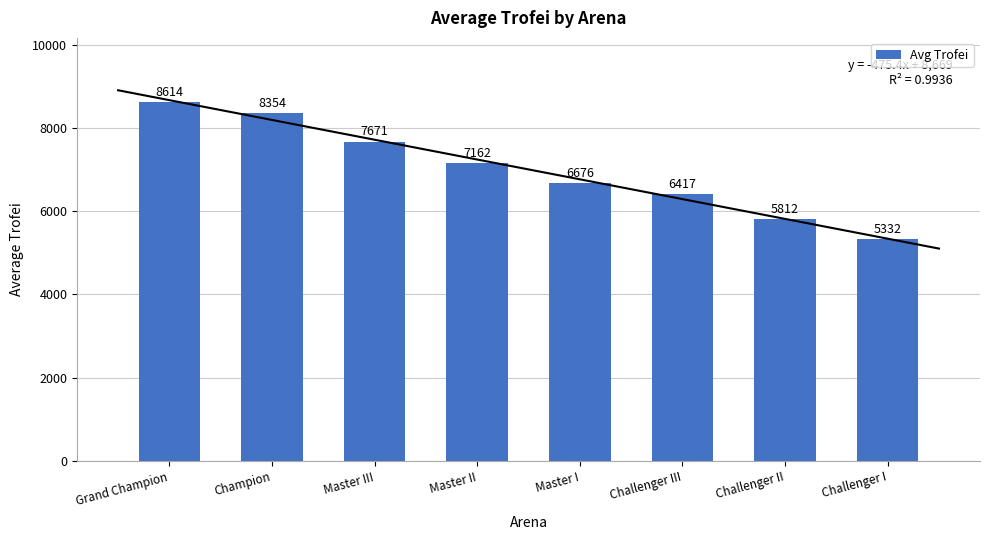

What is the difference between the maximum and minimum values?

3282